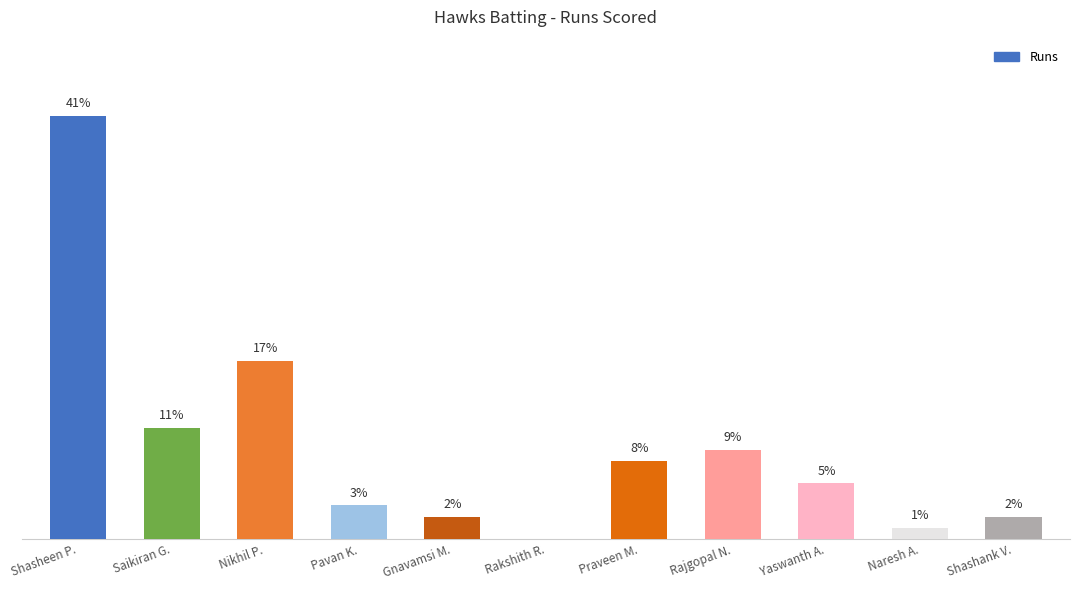

Between Nikhil P. and Rakshith R., which is larger?

Nikhil P.